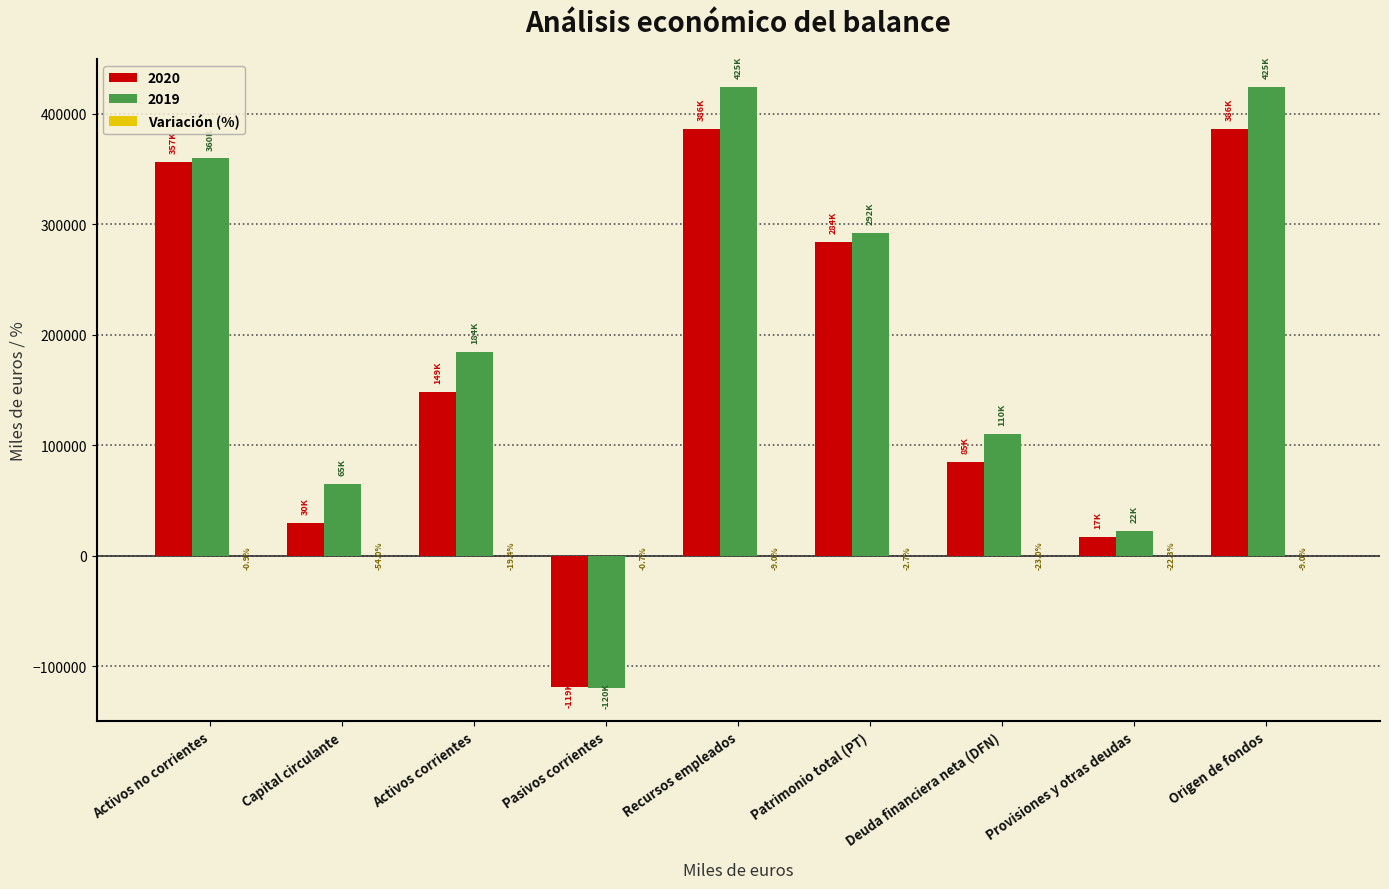

What is the greatest value displayed?

424583.0